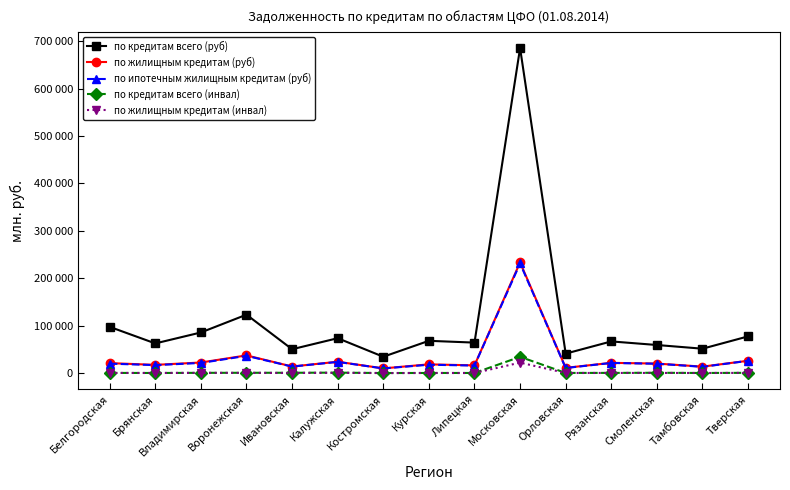

Reading left to right, transcribe all the data shown in this chart.

по кредитам всего (руб): Белгородская=97487	Брянская=62559	Владимирская=85653	Воронежская=123207	Ивановская=50293	Калужская=73561	Костромская=34453	Курская=68050	Липецкая=64265	Московская=685586	Орловская=41044	Рязанская=66773	Смоленская=59221	Тамбовская=51419	Тверская=77390
по жилищным кредитам (руб): Белгородская=21015	Брянская=17323	Владимирская=22306	Воронежская=37287	Ивановская=13845	Калужская=23919	Костромская=9880	Курская=18423	Липецкая=16251	Московская=233403	Орловская=11059	Рязанская=21584	Смоленская=20064	Тамбовская=13595	Тверская=25997
по ипотечным жилищным кредитам (руб): Белгородская=19893	Брянская=16789	Владимирская=21376	Воронежская=36377	Ивановская=13673	Калужская=23577	Костромская=9752	Курская=17614	Липецкая=15884	Московская=231252	Орловская=10661	Рязанская=21342	Смоленская=19699	Тамбовская=13197	Тверская=25828
по кредитам всего (инвал): Белгородская=330	Брянская=210	Владимирская=484	Воронежская=609	Ивановская=657	Калужская=913	Костромская=93	Курская=213	Липецкая=225	Московская=34257	Орловская=309	Рязанская=369	Смоленская=643	Тамбовская=189	Тверская=521
по жилищным кредитам (инвал): Белгородская=282	Брянская=167	Владимирская=392	Воронежская=375	Ивановская=171	Калужская=497	Костромская=37	Курская=185	Липецкая=122	Московская=22039	Орловская=164	Рязанская=272	Смоленская=284	Тамбовская=159	Тверская=421